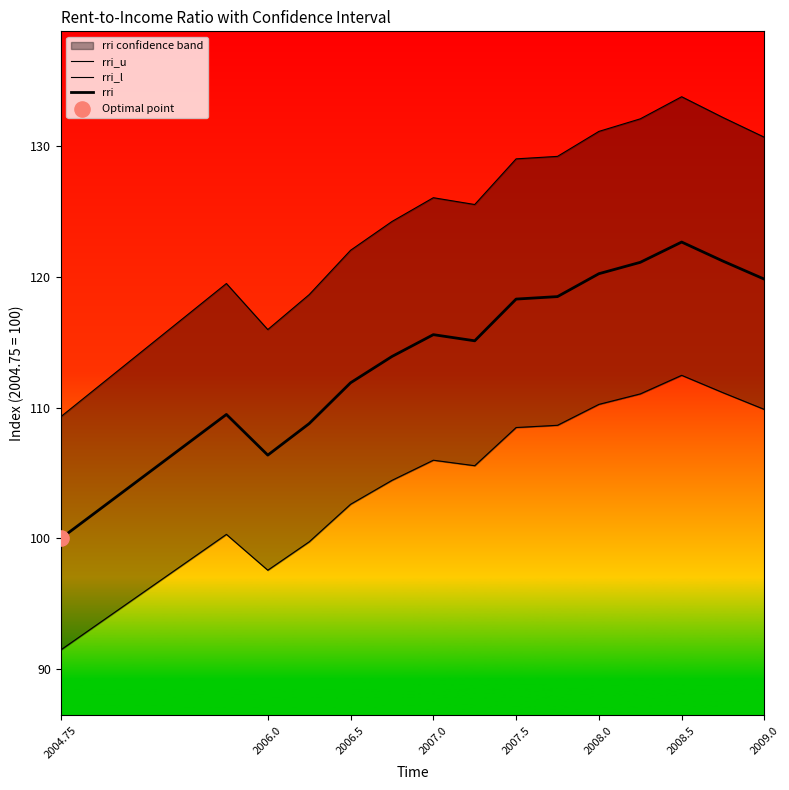

Is the value of rri_l at 11 greater than the value of rri_u at 8?

No